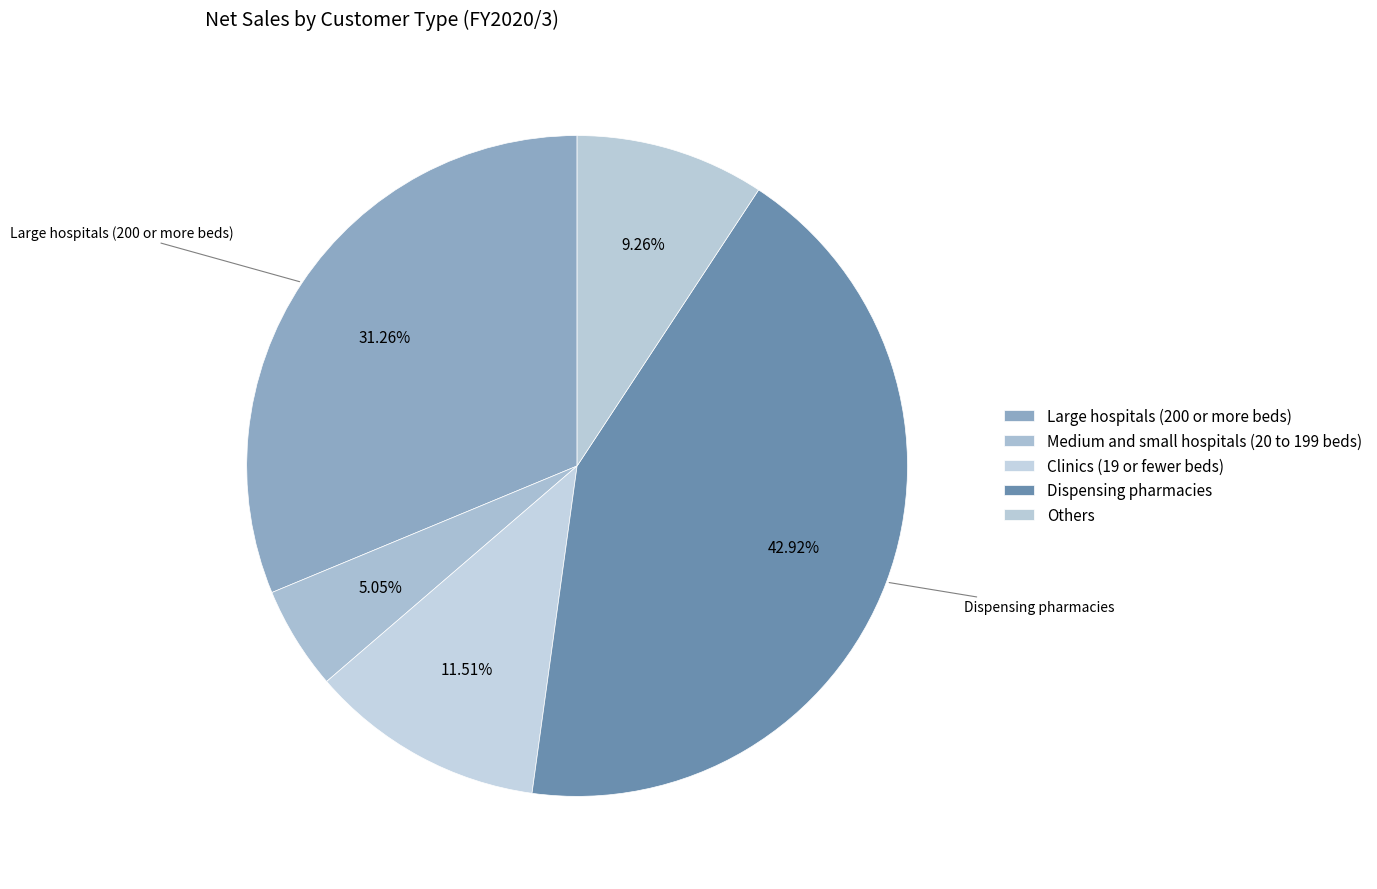

How many slices are in this pie chart?

5